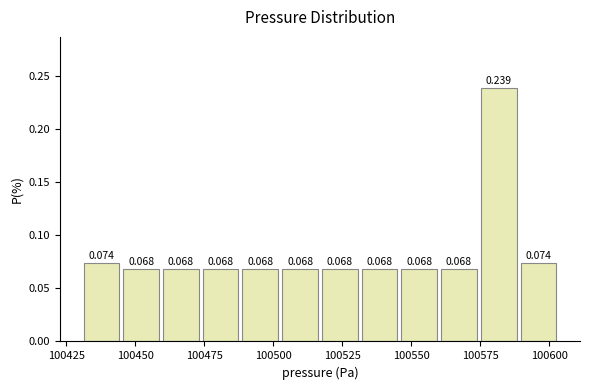

Around what value on the x-axis is the tallest bar? Give the approximate position of its centre, as read against the axis.

100580